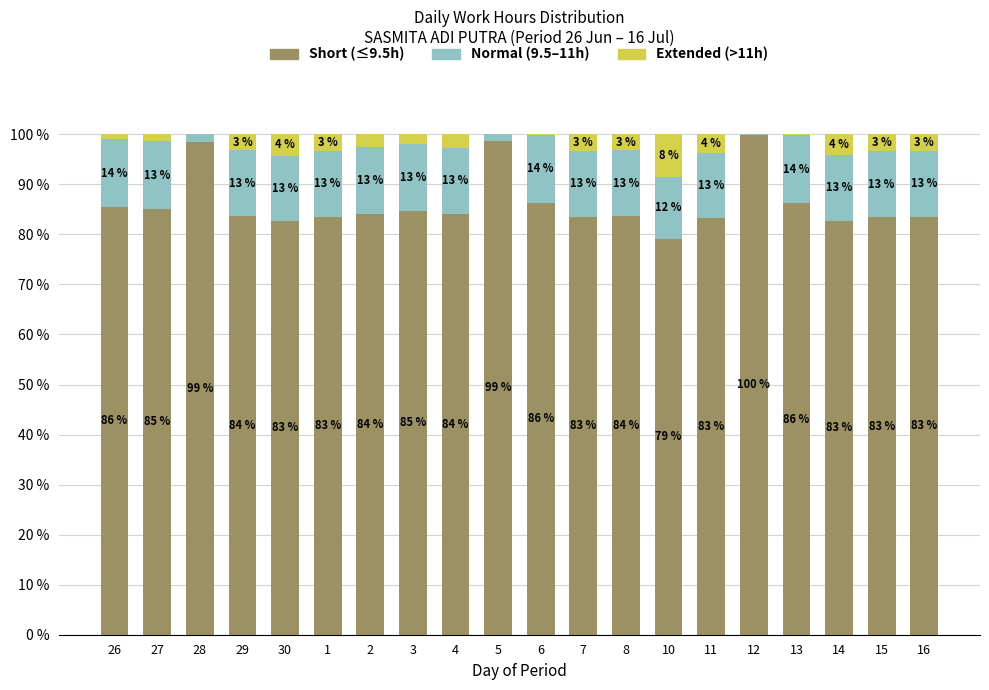

What is the total value across all series at 10?

100.0